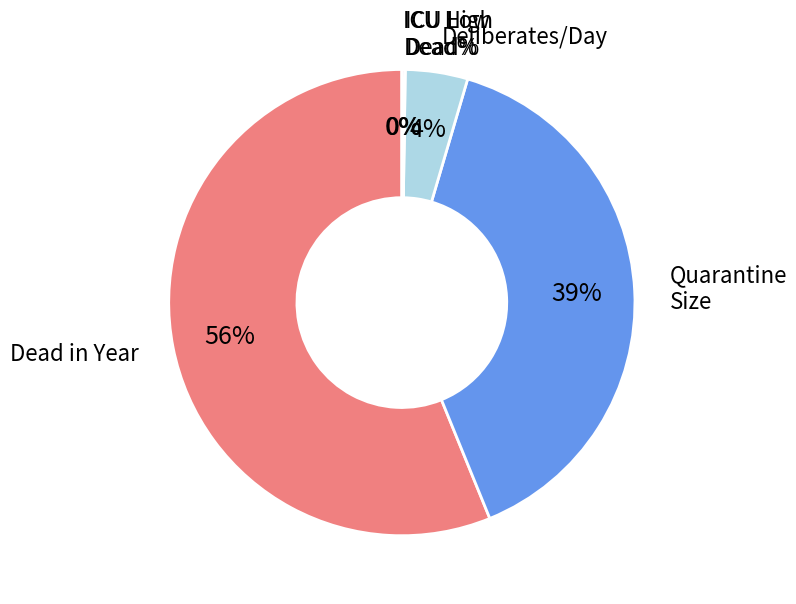

Which has a higher value, Quarantine Size or Dead in Year?

Dead in Year